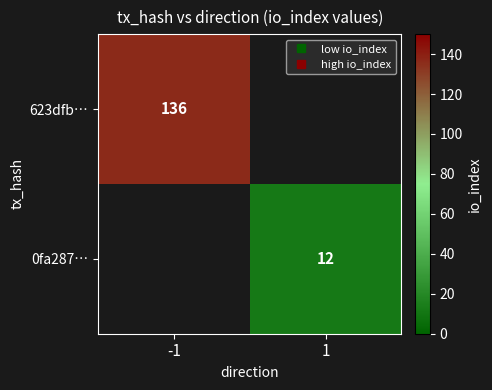

Between 1 and -1, which is larger?

-1